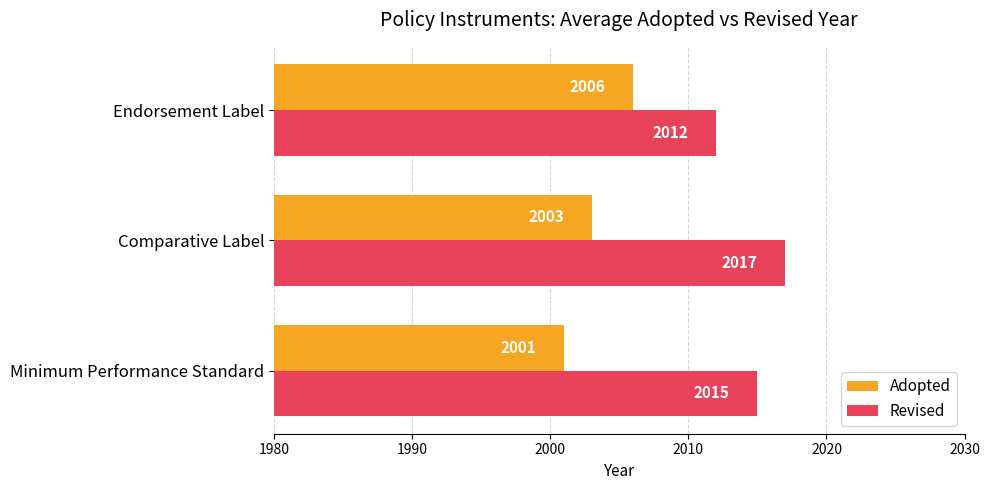

Is it true that Revised equals 2012 at Endorsement Label?

True